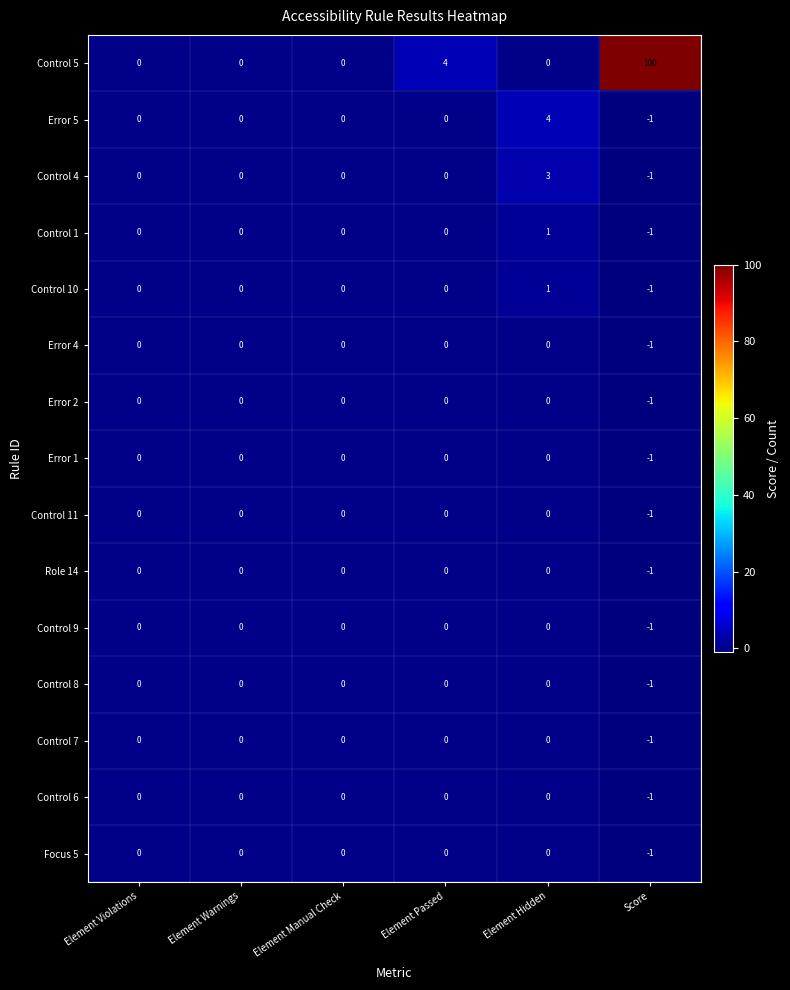

At which label does Error 2 reach its minimum?

Score